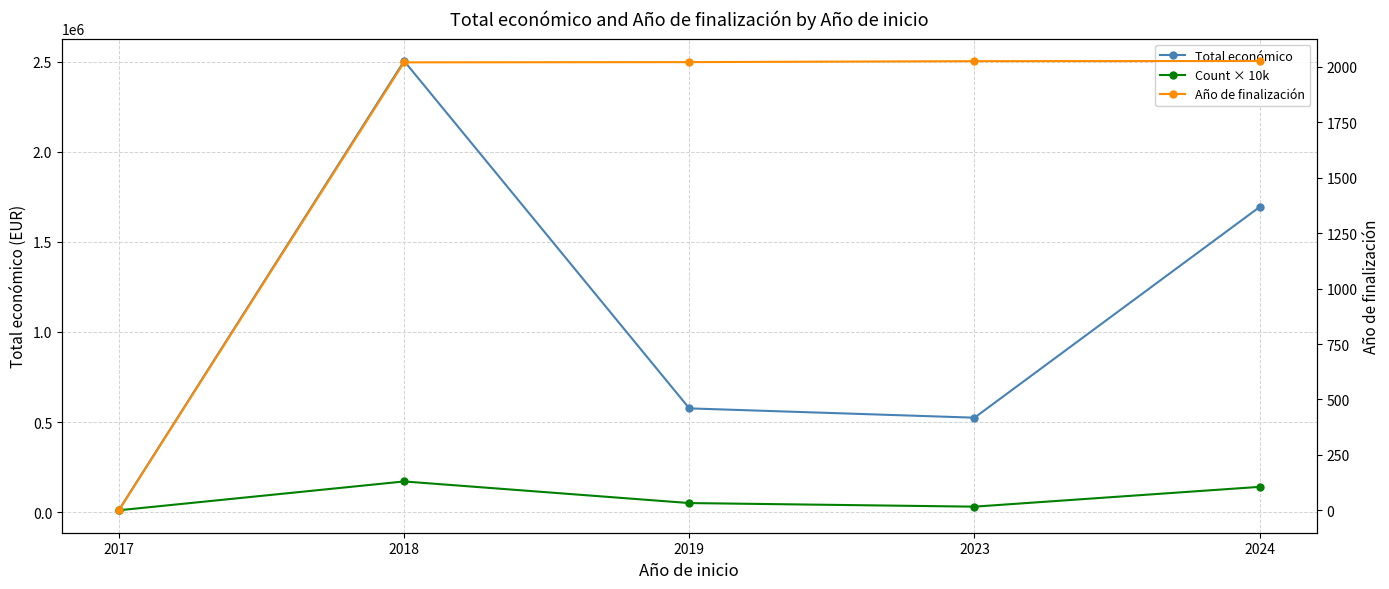

Does the chart display data point markers on the line(s)?

Yes